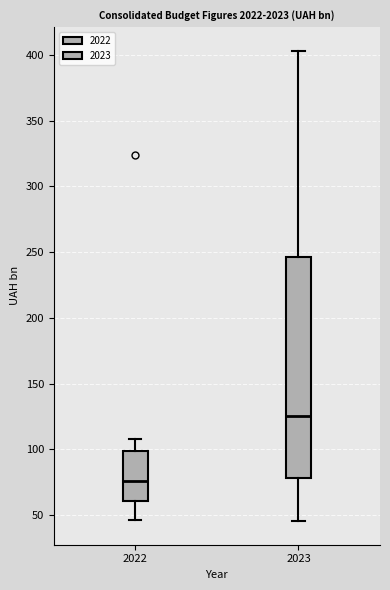

Reading left to right, read every box against the y-axis: the position of its median line, the range the box covers, and the ends of its whiskers. The values are not printed on the chart, so give them approximately, as read against the axis.

2022: median 75, box 60 to 100, whiskers 45 to 110
2023: median 125, box 80 to 245, whiskers 45 to 405